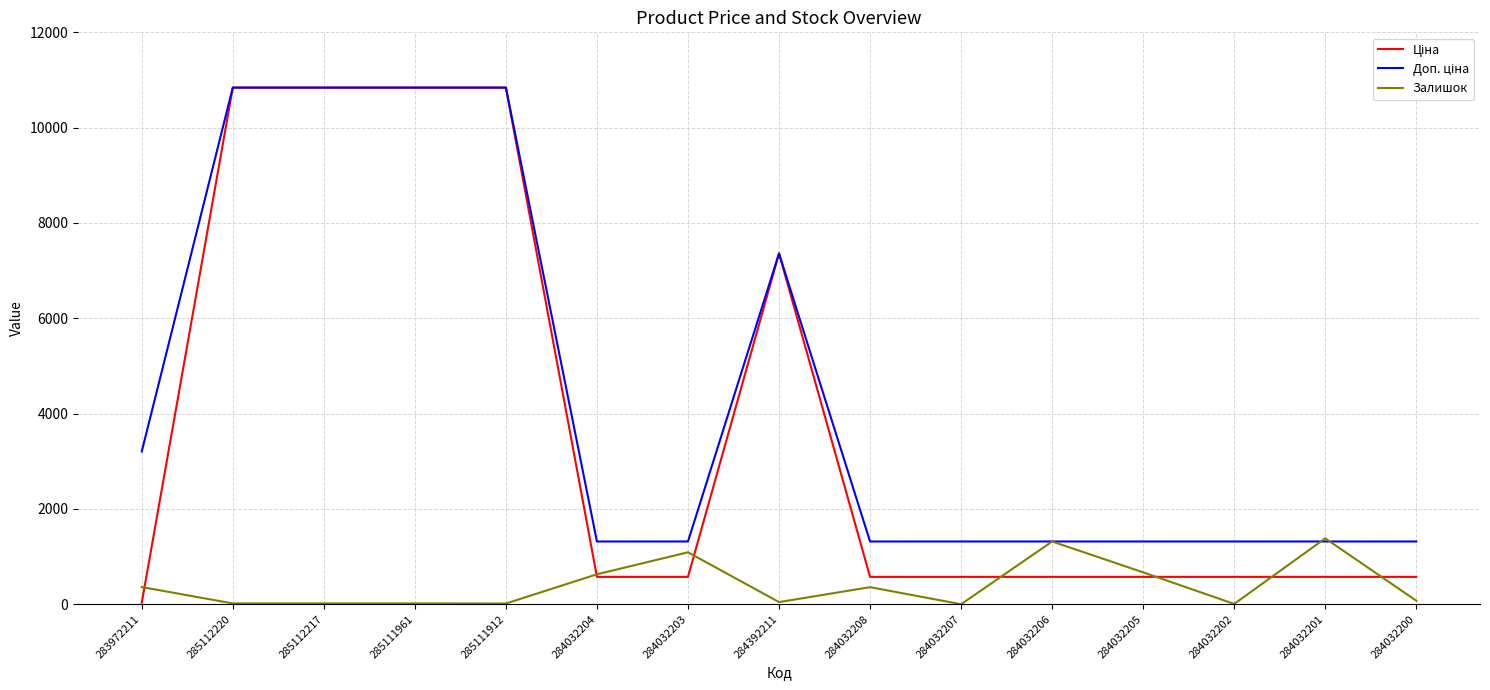

What is the difference between the second highest and minimum values in the Залишок series?

1316.0